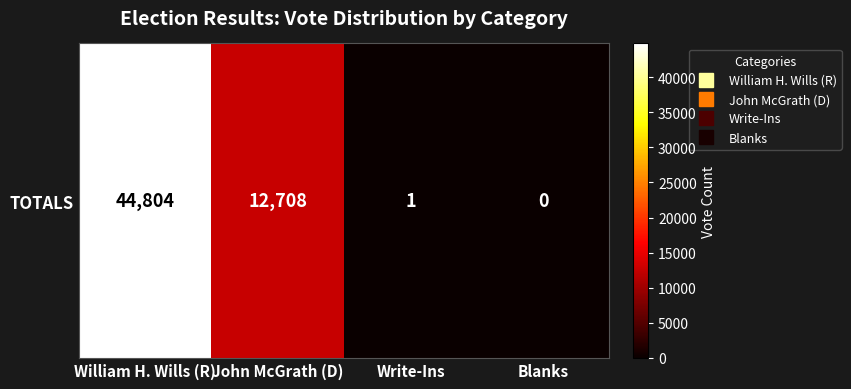

How many series are shown in this chart?

1